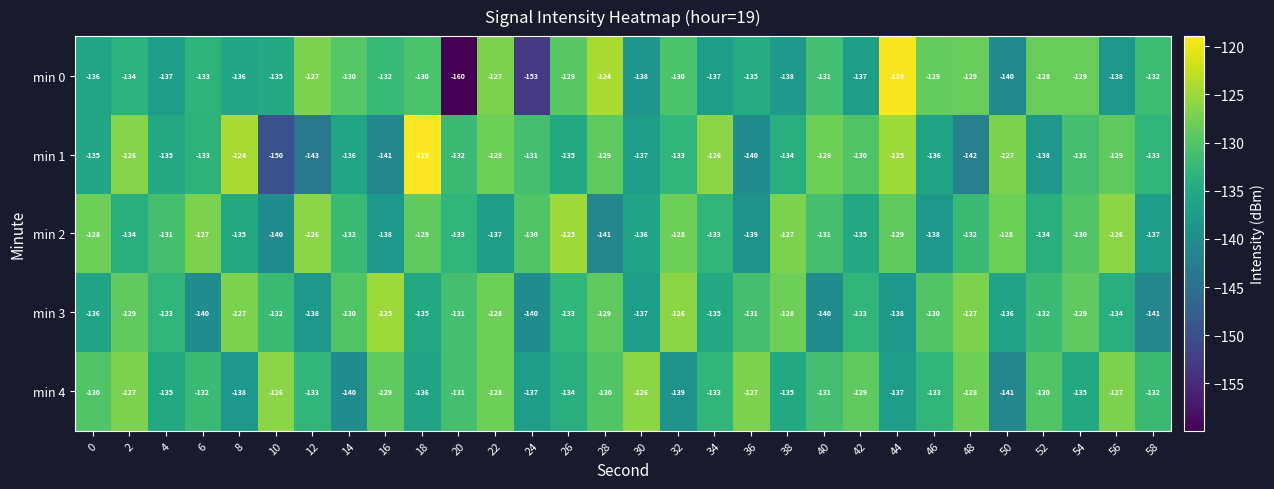

The min 2 series shows -66 at 4. True or false?

False